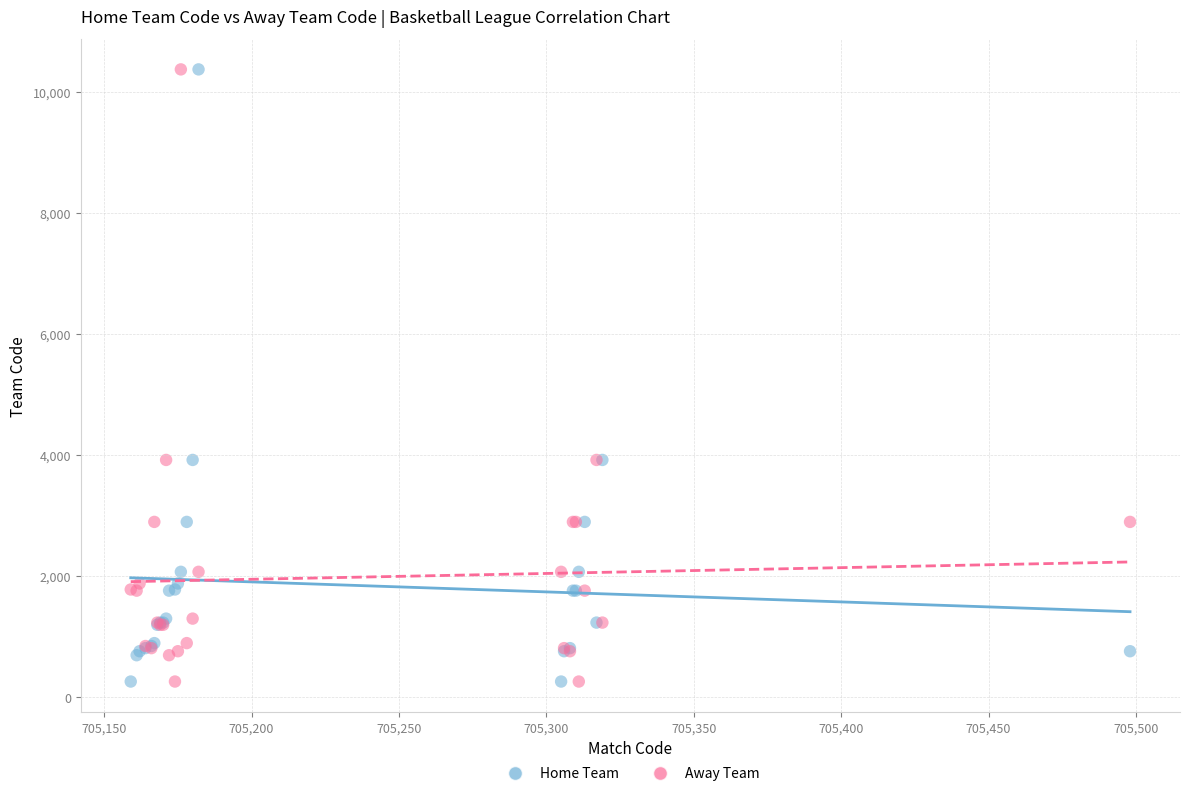

What is the X range (max minus min) for the scatter plot?

339